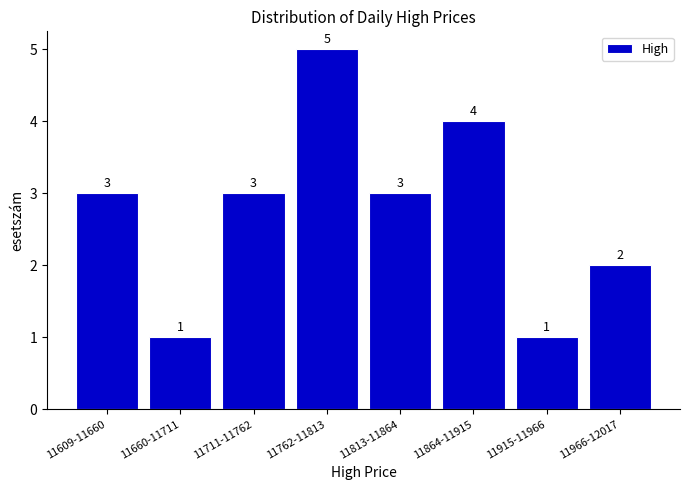

Reading left to right, extract all data points from this chart.

3	1	3	5	3	4	1	2